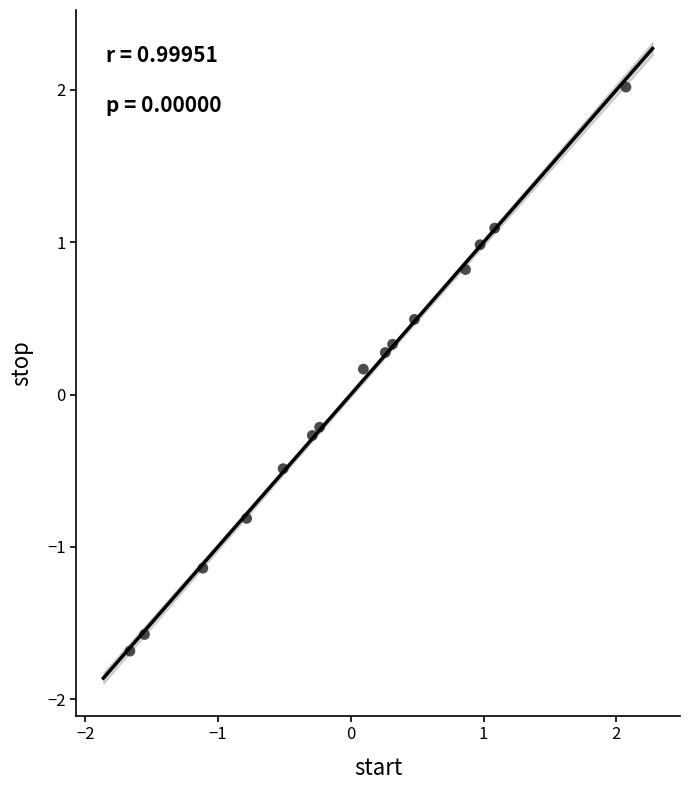

What is the range of X values (max minus min)?

3.7